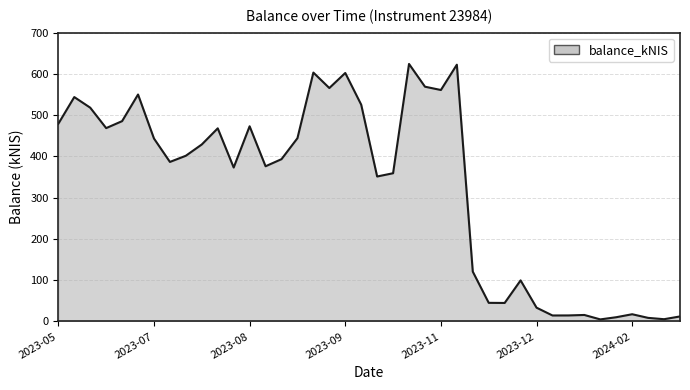

What is the maximum value shown in the chart?

624.2